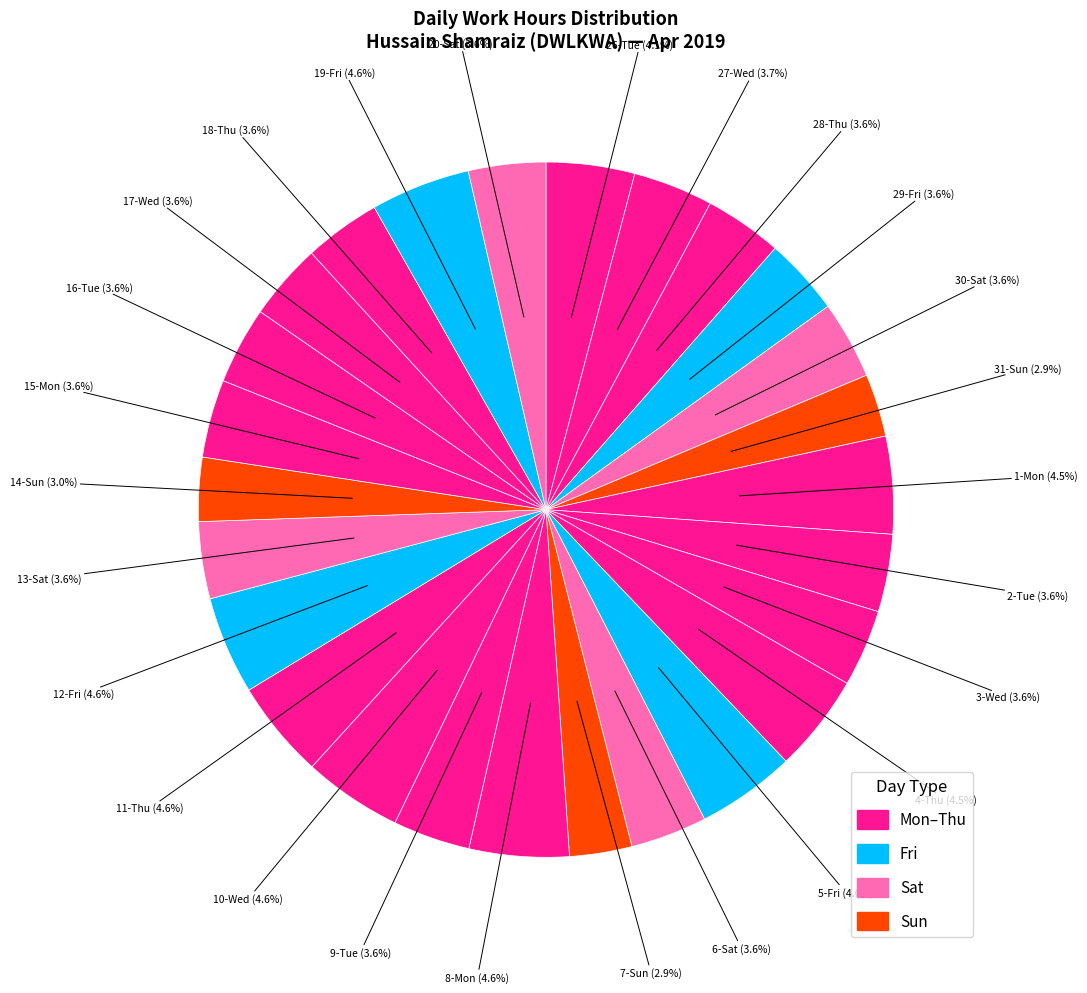

What is the smallest slice in the pie chart?

7-Sun